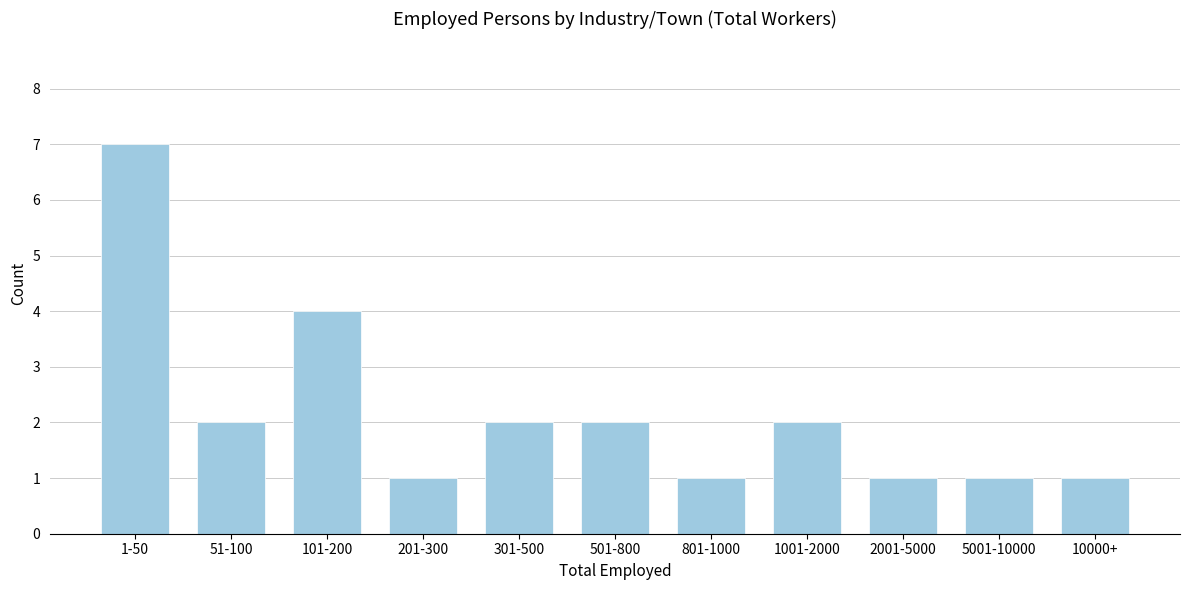

Reading right to left, list all the values displayed in this chart.

10000+=1	5001-10000=1	2001-5000=1	1001-2000=2	801-1000=1	501-800=2	301-500=2	201-300=1	101-200=4	51-100=2	1-50=7